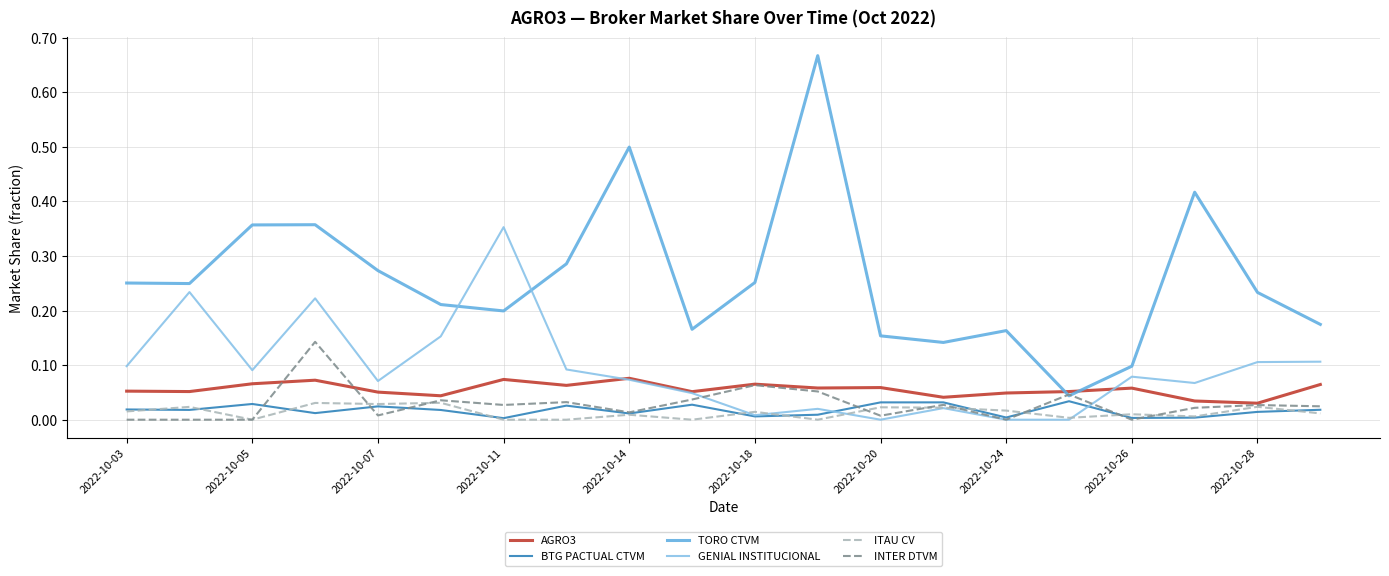

How many times do AGRO3 and TORO CTVM cross each other?

2